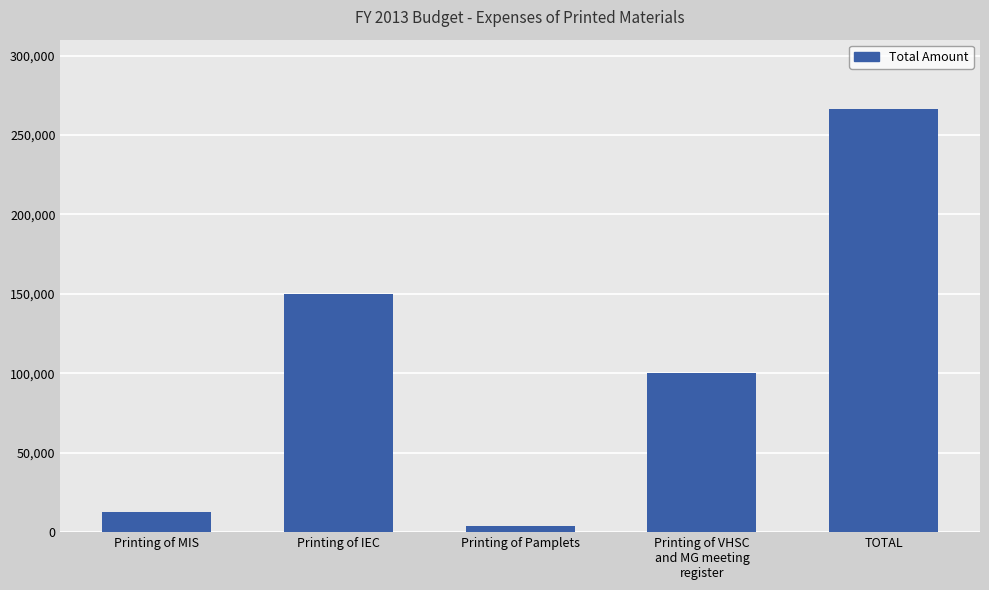

List the labels in order of value, smallest first.

Printing of Pamplets, Printing of MIS, Printing of VHSC
and MG meeting
register, Printing of IEC, TOTAL